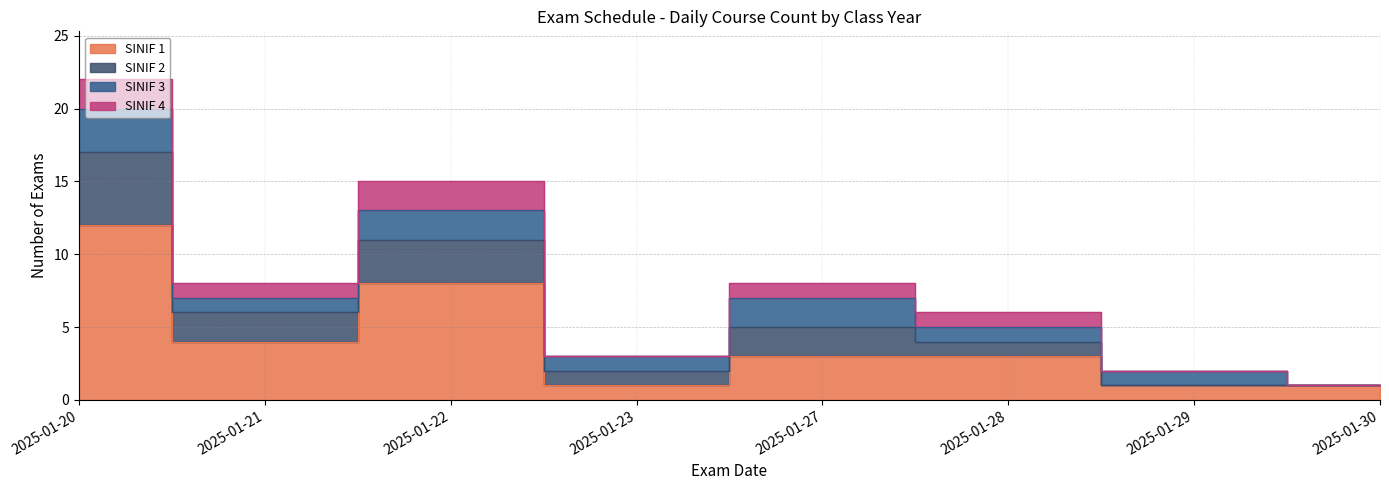

At which label does SINIF 2 reach its peak?

2025-01-20